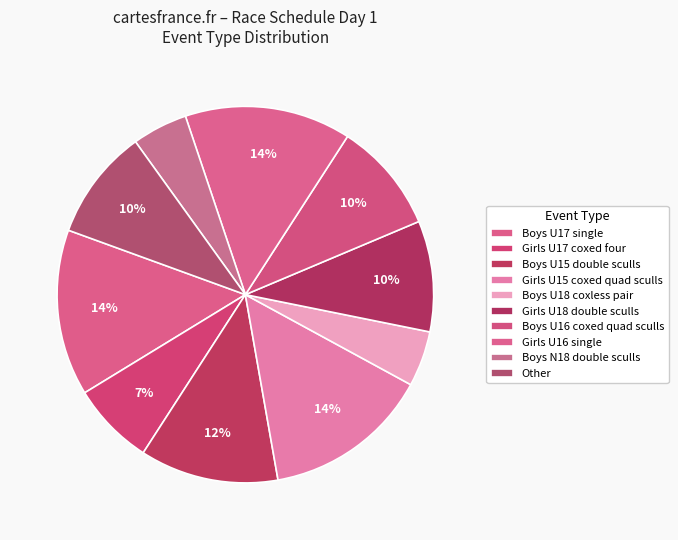

How many slices are in this pie chart?

10